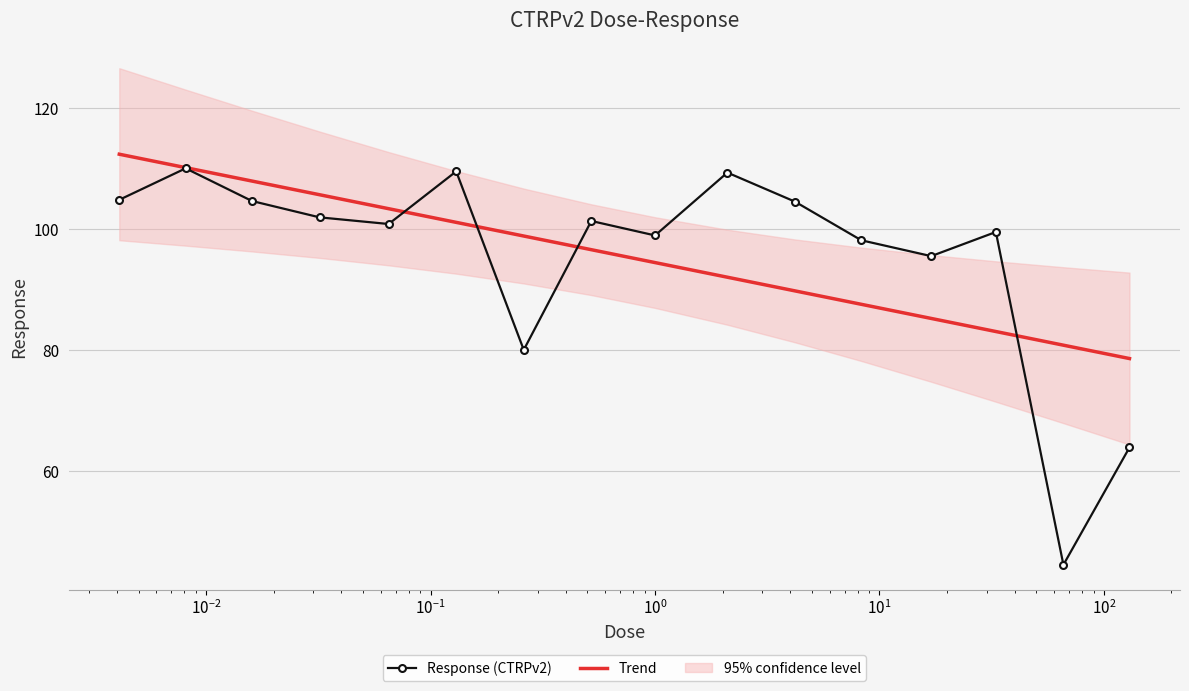

What is the lowest value of the Trend series?

78.7